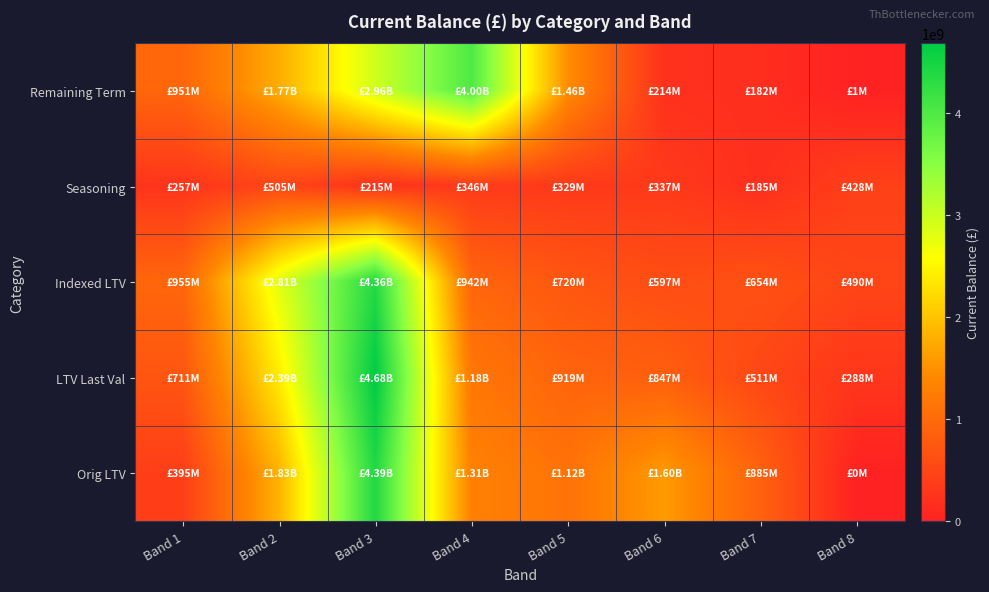

Which series has the largest range (max minus min)?

LTV Last Val